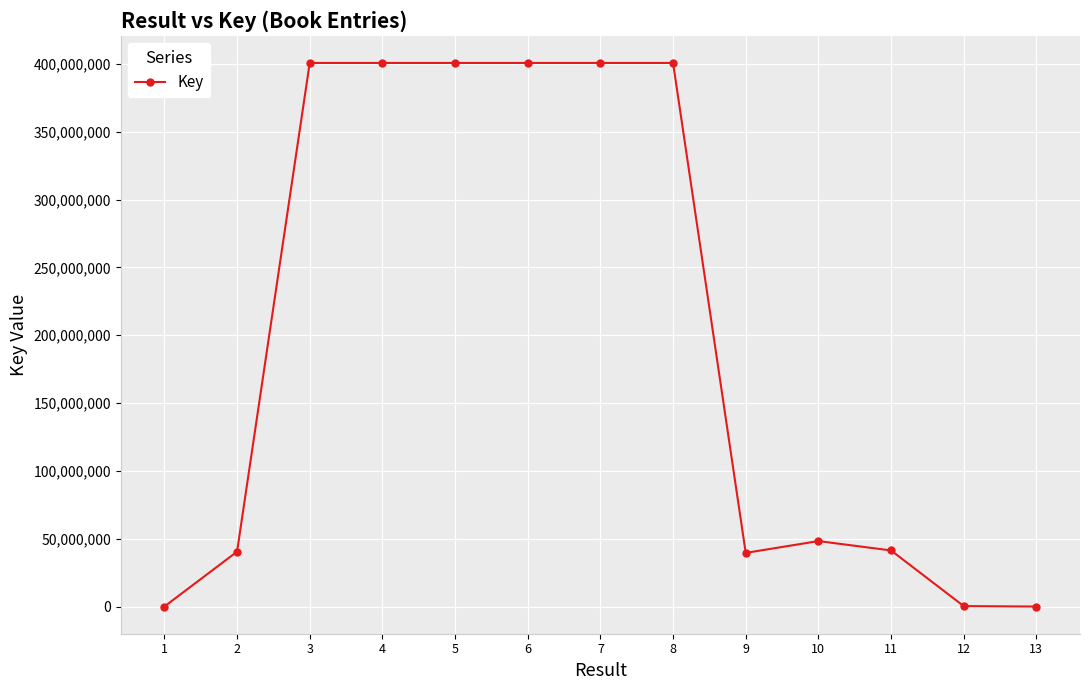

What is the difference between the second highest and minimum values?

400712006